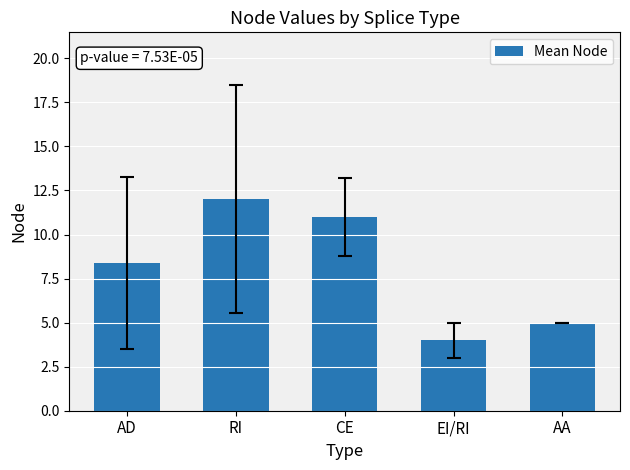

What position from the right is CE?

3